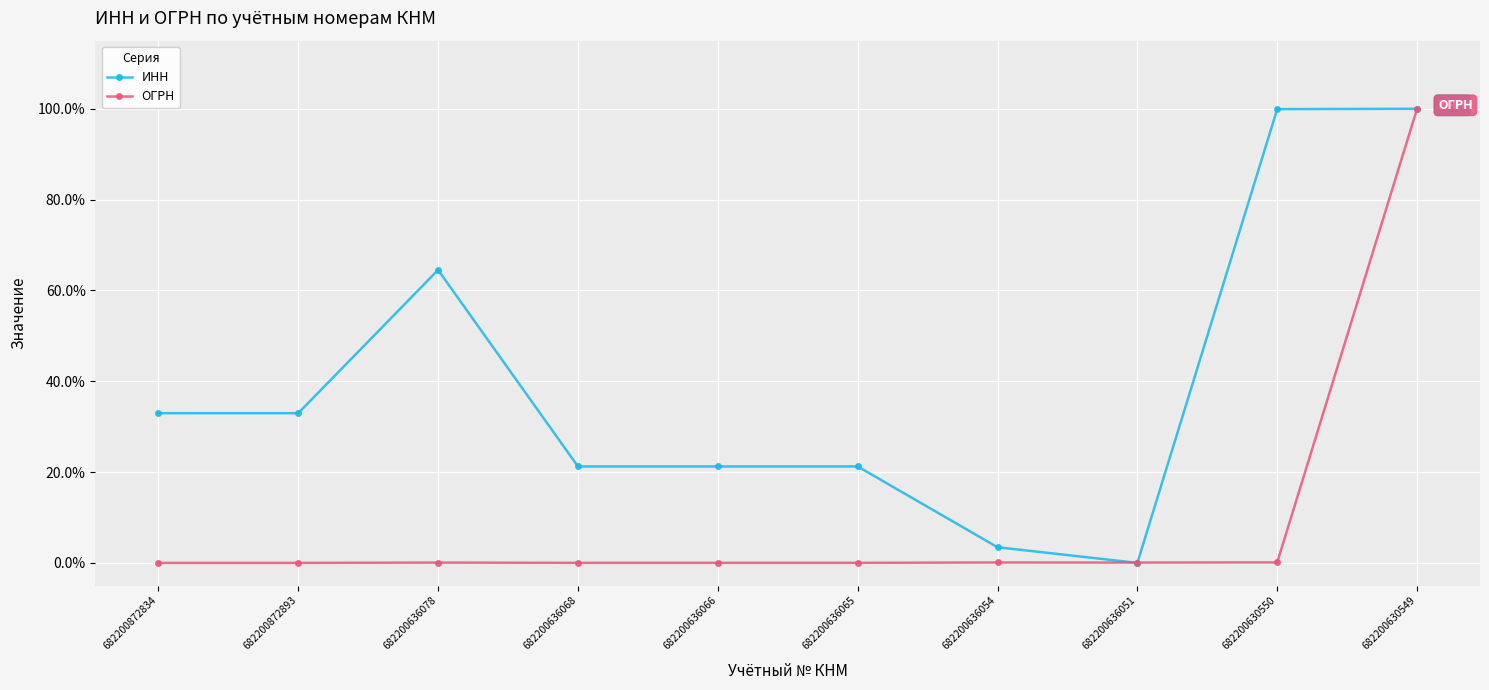

What are all the series names shown in the legend?

ИНН, ОГРН